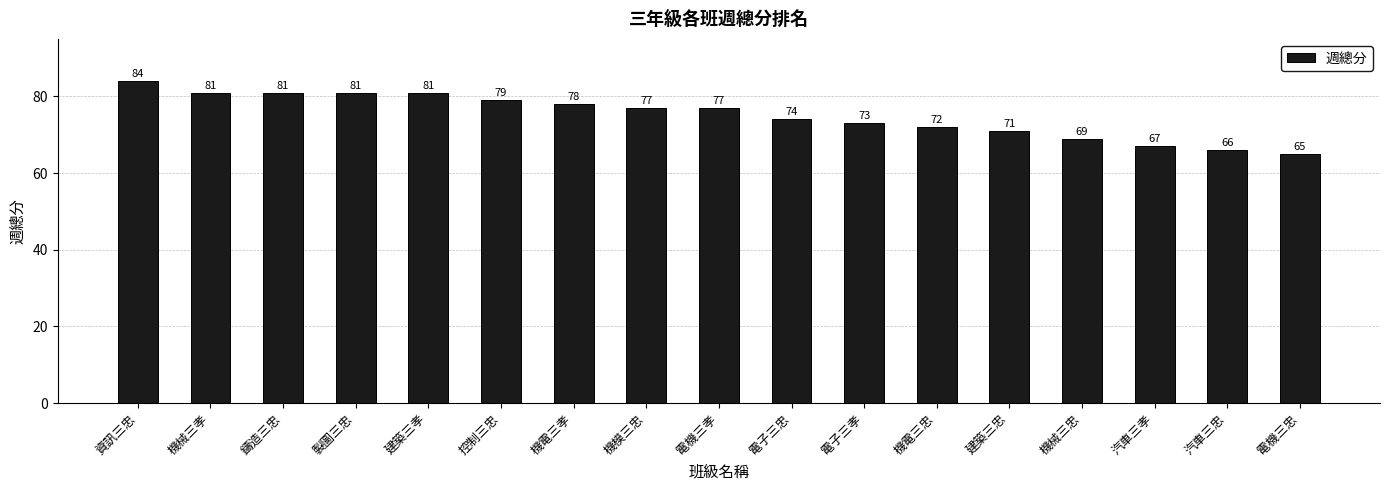

What is the label of the 10th bar from the right?

機模三忠